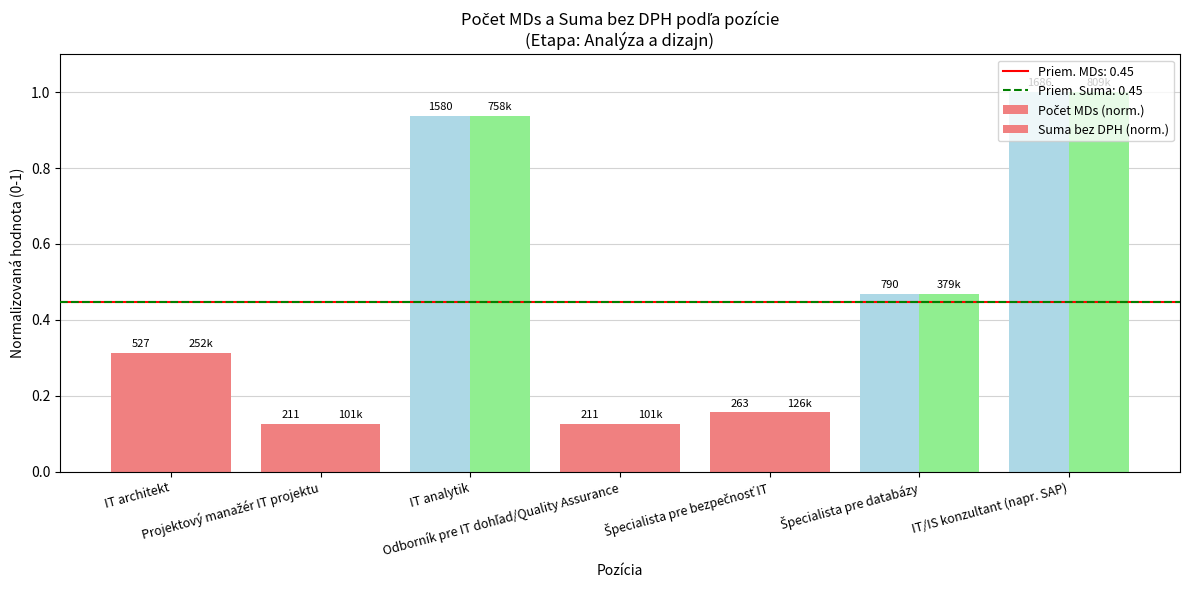

What is the sum of the Suma bez DPH (norm.) values at IT/IS konzultant (napr. SAP) and IT architekt?

1.3